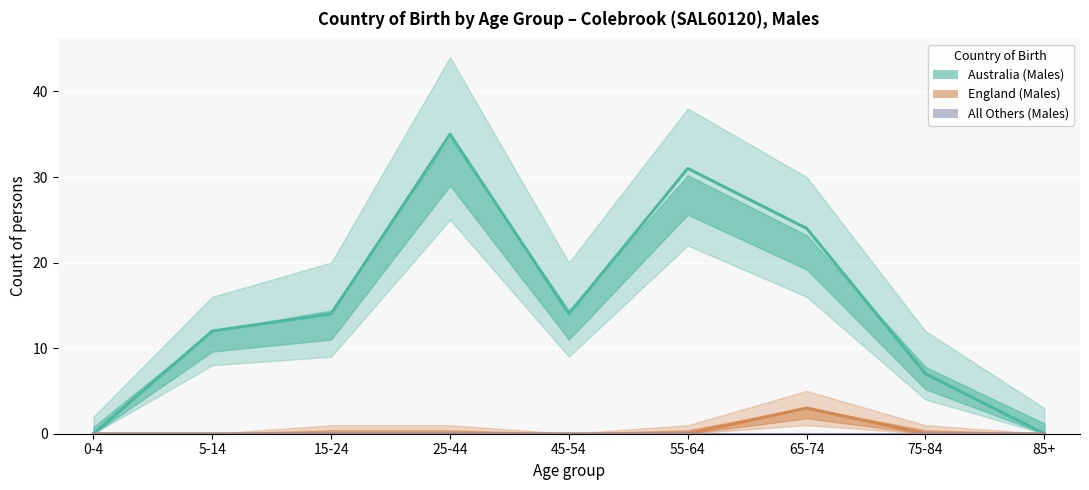

Reading left to right, extract all data points from this chart.

Australia (Males): 0	12	14	35	14	31	24	7	0
England (Males): 0	0	0	0	0	0	3	0	0
All Others (Males): 0	0	0	0	0	0	0	0	0